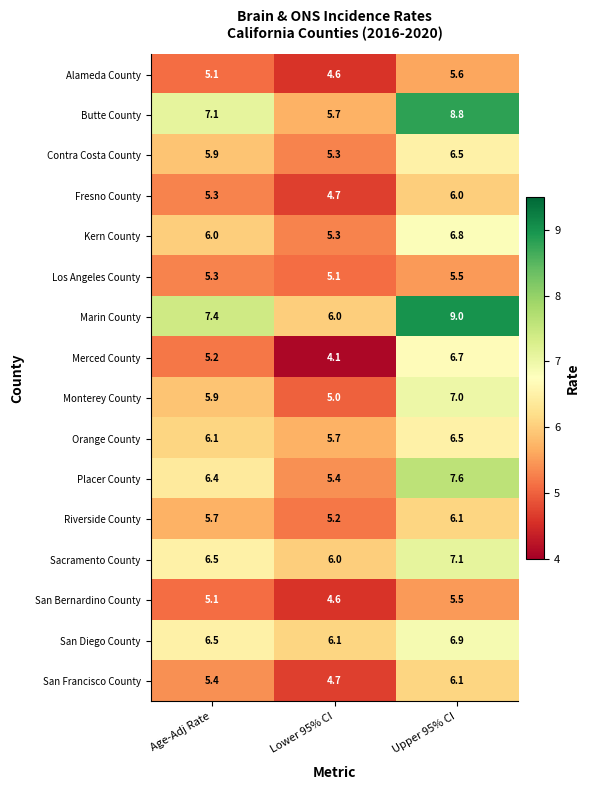

What is the total value across all series at Upper 95% CI?

107.7